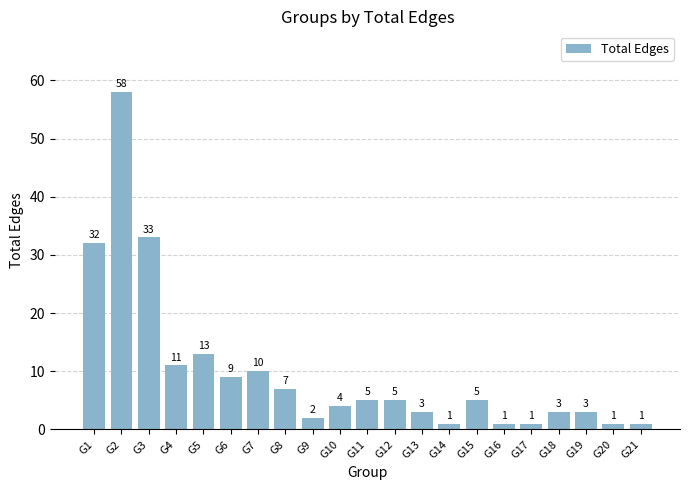

Is it true that the value at G4 is 20?

False